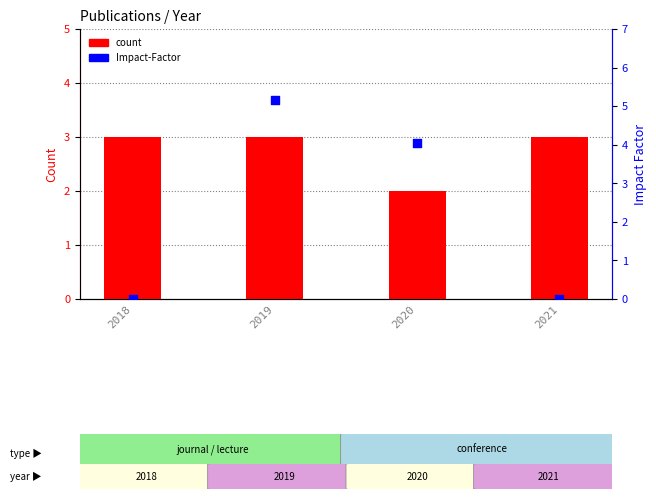

Which series contains the lowest Y value?

Impact-Factor